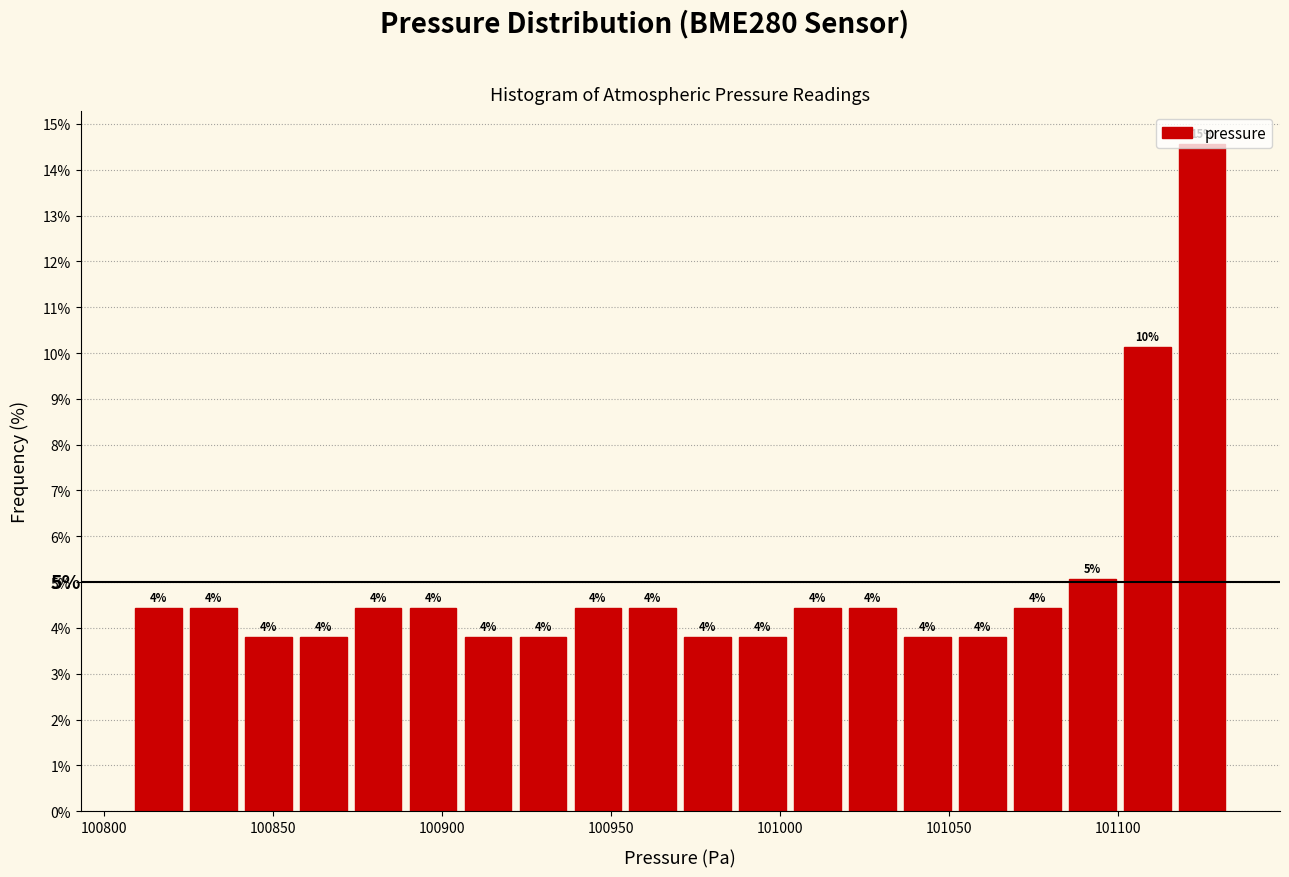

Around what value on the x-axis is the tallest bar? Give the approximate position of its centre, as read against the axis.

101125